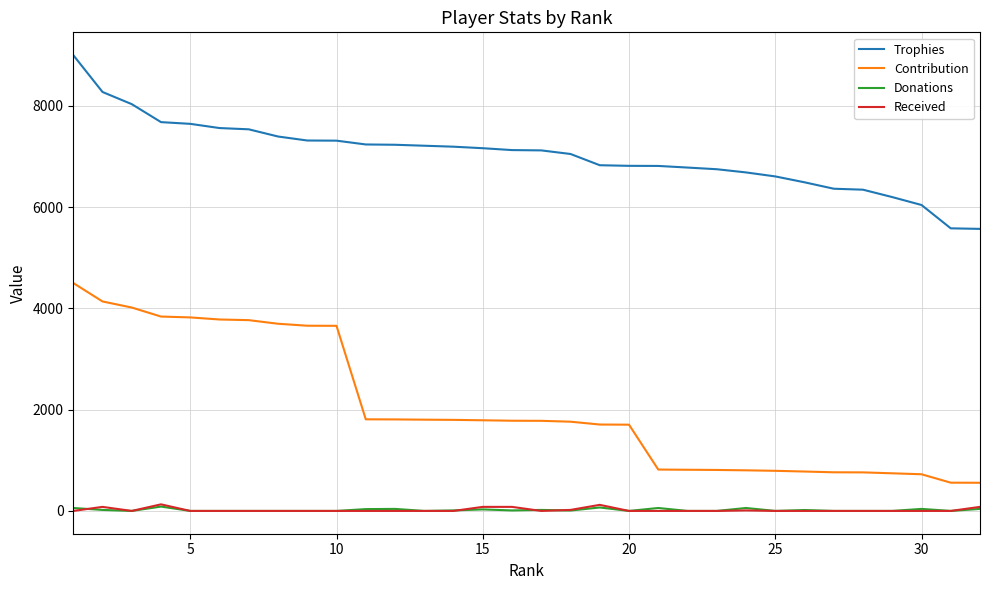

What is the minimum value for Contribution?

556